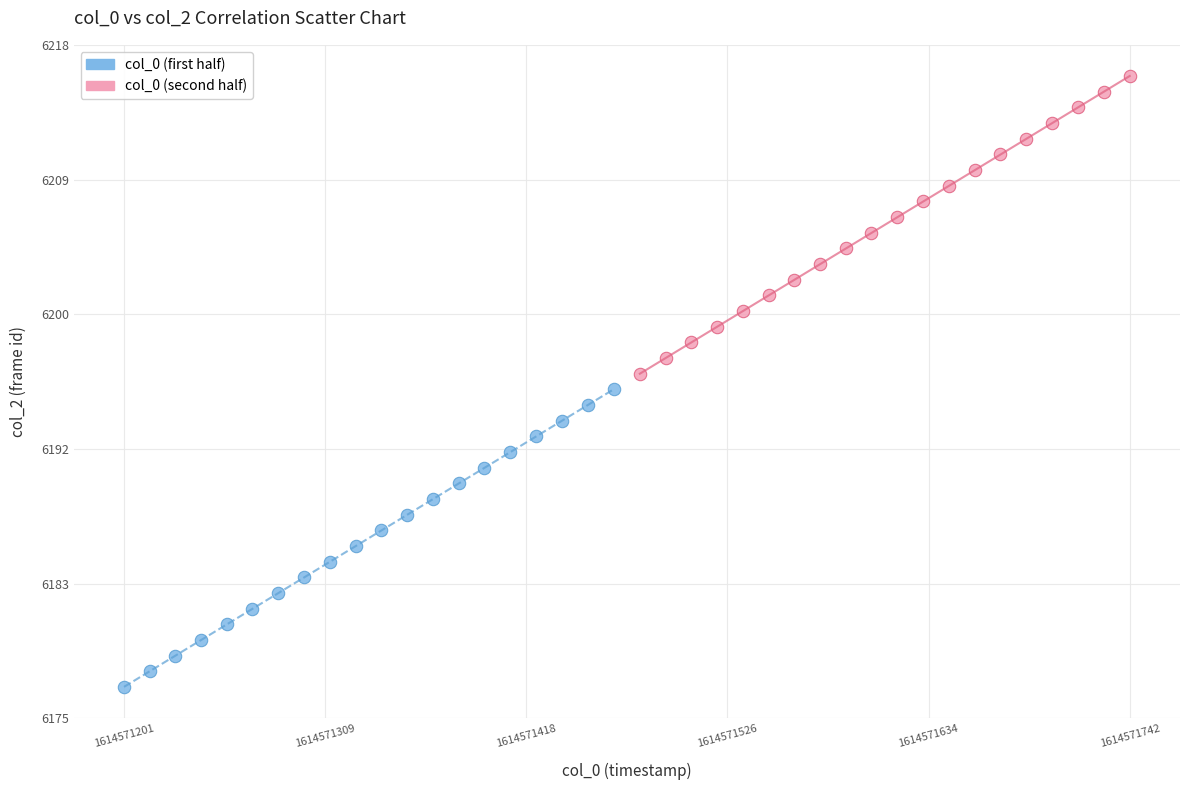

Which series contains the highest Y value?

col_0 (second half)